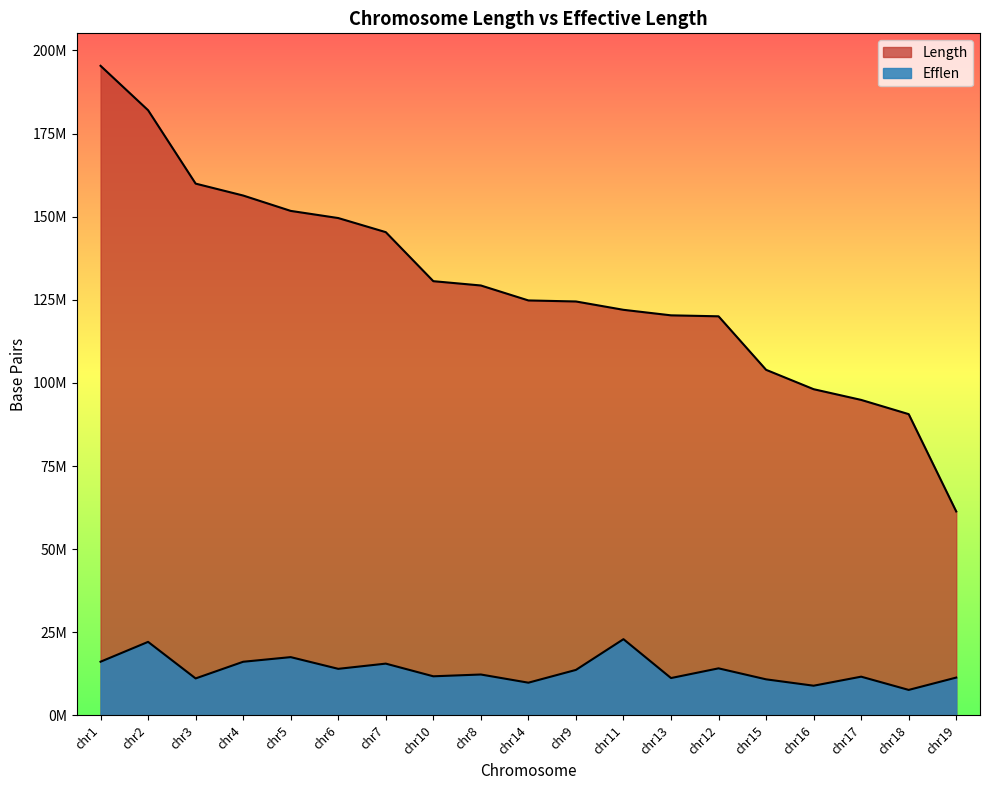

What is the difference between the maximum and minimum values in the Length series?

134040435